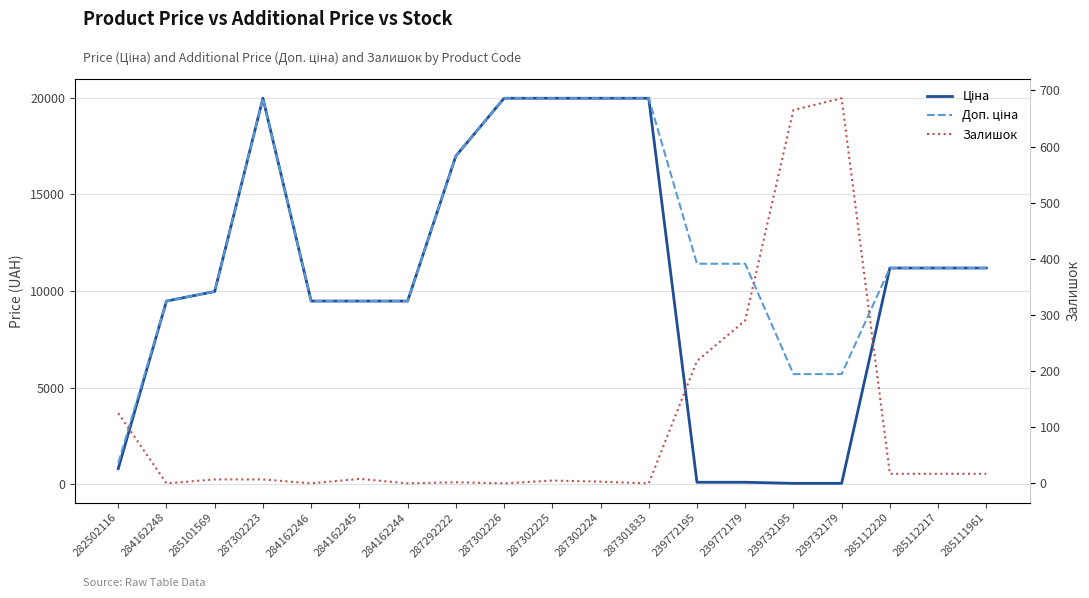

Reading right to left, what are all the values shown in this chart?

Ціна: 285111961=11188.2	285112217=11188.2	285112220=11188.2	239732179=57.0	239732195=57.0	239772179=114.1	239772195=114.1	287301833=19964.2	287302224=19964.2	287302225=19964.2	287302226=19964.2	287292222=16976.3	284162244=9480.1	284162245=9480.1	284162246=9480.1	287302223=19964.2	285101569=9975.0	284162248=9480.1	282502116=818.5
Доп. ціна: 285111961=11188.2	285112217=11188.2	285112220=11188.2	239732179=5705.0	239732195=5705.0	239772179=11410.0	239772195=11410.0	287301833=19964.2	287302224=19964.2	287302225=19964.2	287302226=19964.2	287292222=16976.3	284162244=9480.1	284162245=9480.1	284162246=9480.1	287302223=19964.2	285101569=9975.0	284162248=9480.1	282502116=1109.2
Залишок: 285111961=17.0	285112217=17.0	285112220=17.0	239732179=686.0	239732195=665.0	239772179=290.0	239772195=218.0	287301833=0.0	287302224=3.0	287302225=5.0	287302226=0.0	287292222=2.0	284162244=0.0	284162245=8.0	284162246=0.0	287302223=7.0	285101569=7.0	284162248=0.0	282502116=125.0